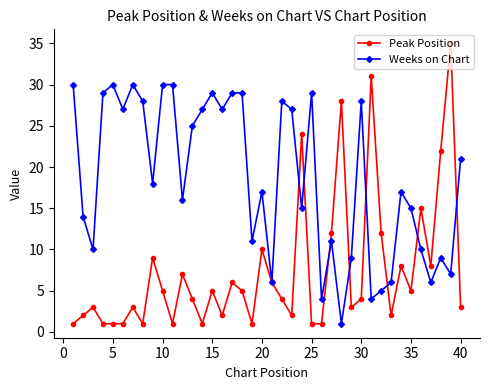

Which series has the largest total across all categories?

Weeks on Chart